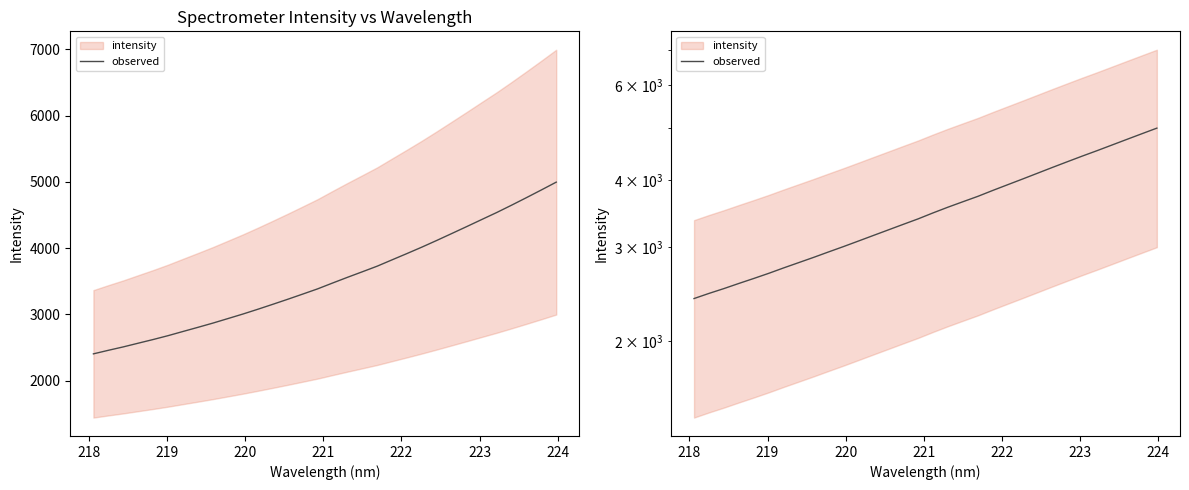

Reading left to right, transcribe all the data shown in this chart.

2404.5	2458.1	2509.6	2565.5	2621.0	2679.4	2742.6	2805.1	2869.0	2936.9	3005.1	3077.3	3151.9	3227.9	3305.8	3384.8	3472.7	3559.0	3643.0	3728.1	3823.9	3919.1	4016.2	4117.3	4221.1	4325.5	4431.5	4536.8	4647.9	4761.8	4878.0	4996.1